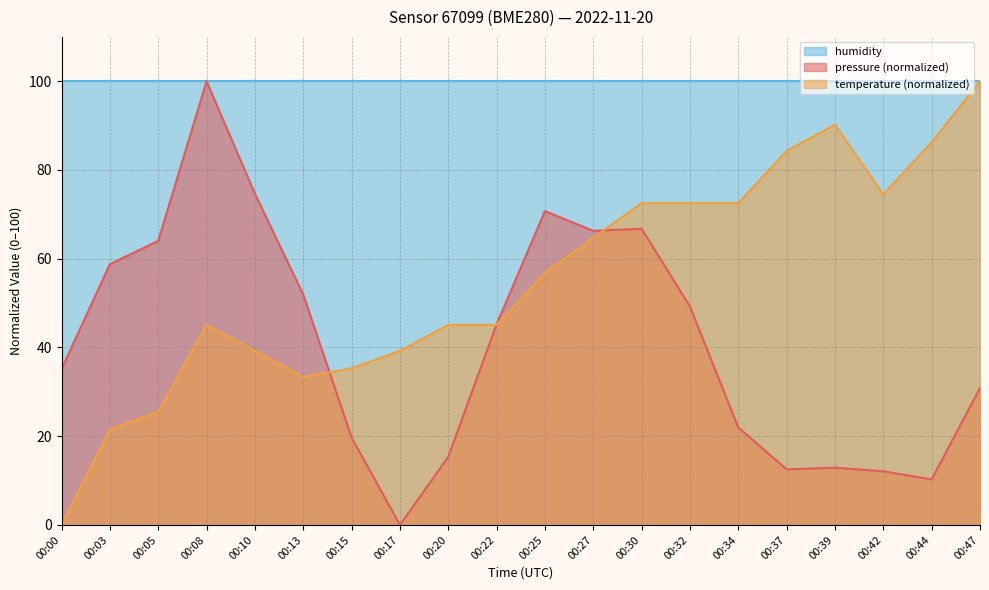

Rank the series at 00:17 from highest to lowest value.

humidity, temperature (normalized), pressure (normalized)